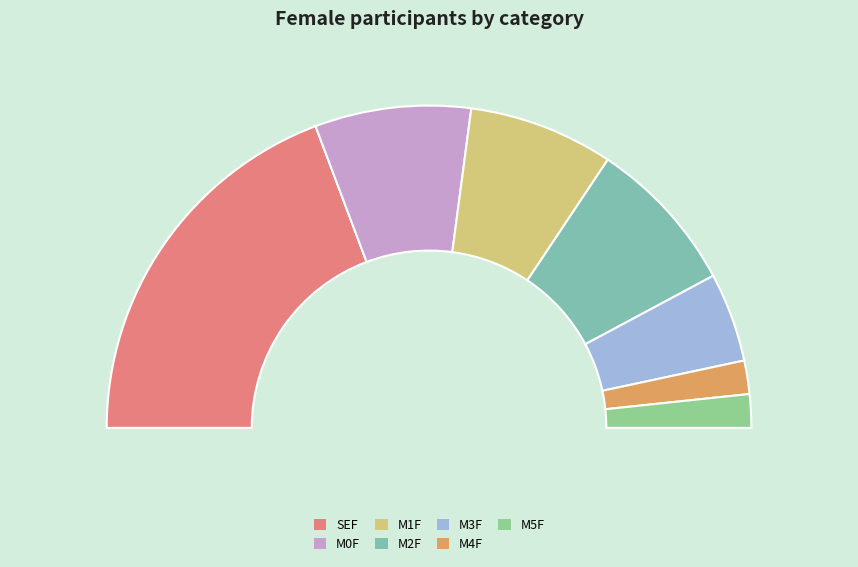

What percentage is the SEF slice, to the nearest percent?

39%